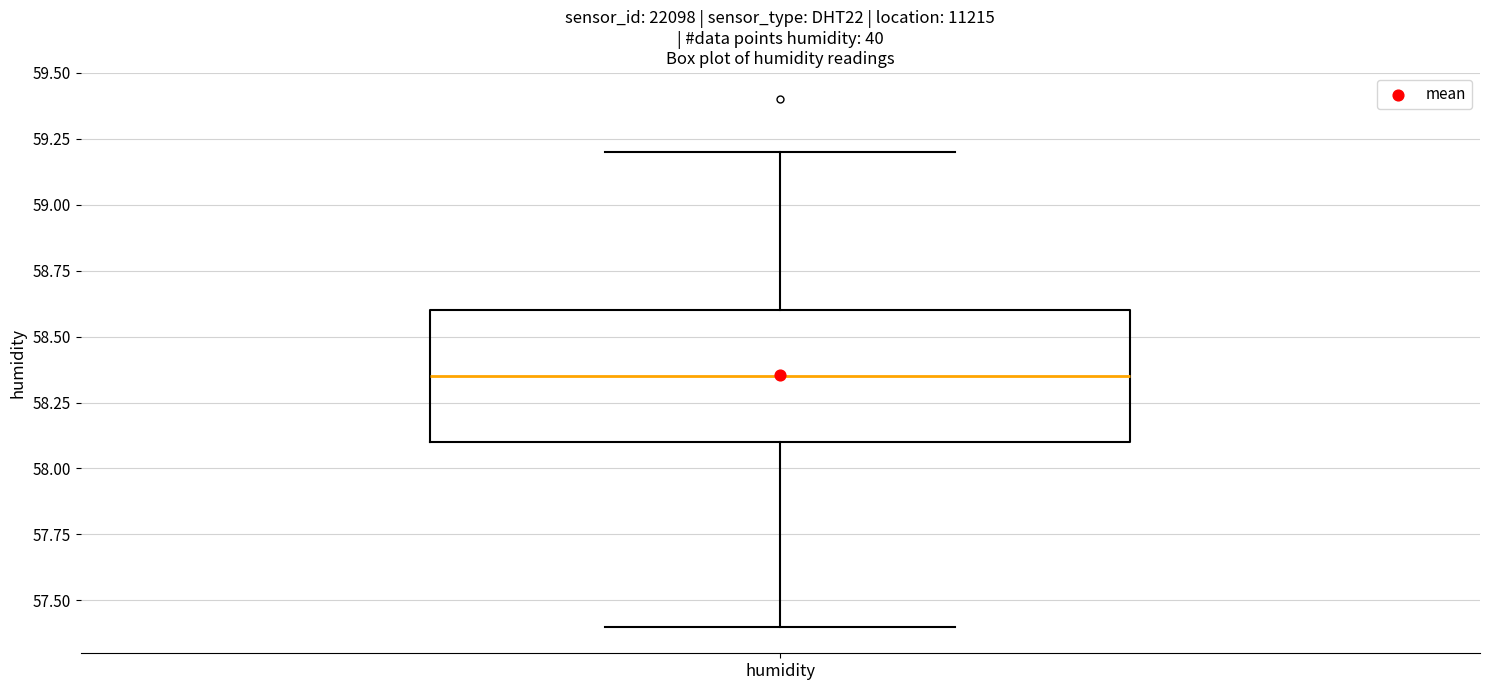

Transcribe this box plot: give where the median line is, the range the box spans, and where the two whiskers end, as read against the y-axis. The values are not printed on the chart, so give them approximately, as read against the axis.

median 58.35, box 58.10 to 58.60, whiskers 57.40 to 59.20